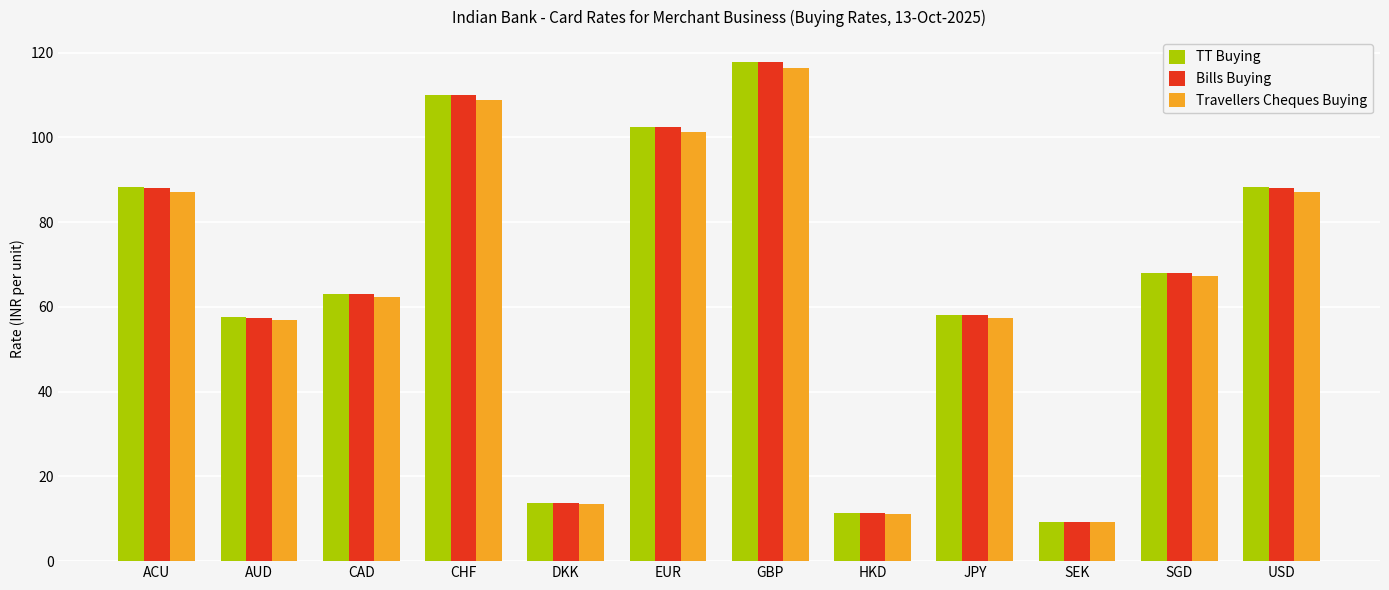

Where does the Bills Buying series first go above 67?

ACU